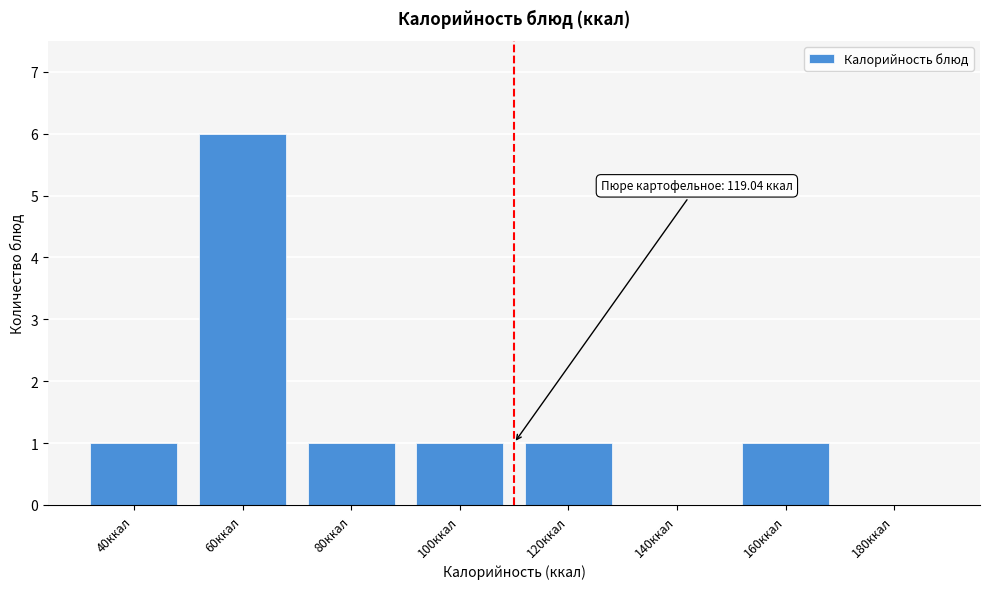

Reading left to right, transcribe all the data shown in this chart.

40ккал=1	60ккал=6	80ккал=1	100ккал=1	120ккал=1	140ккал=0	160ккал=1	180ккал=0